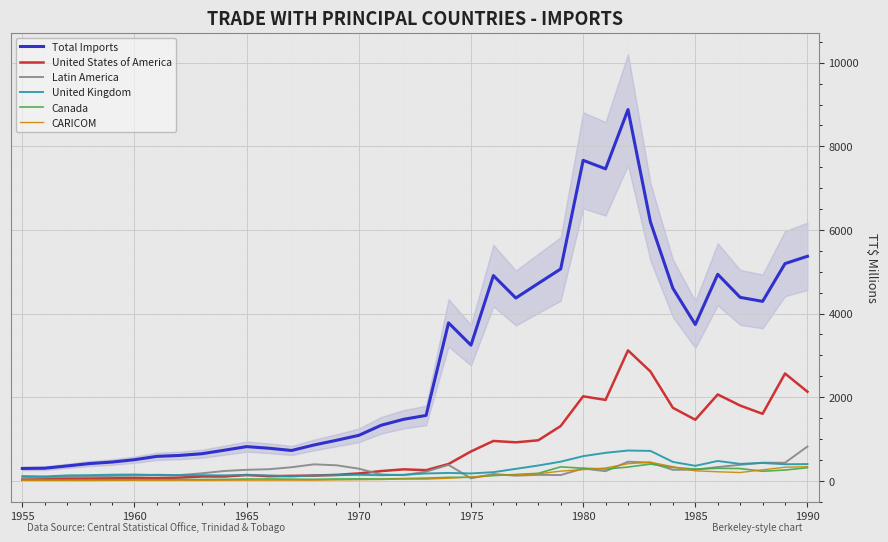

Is it true that United Kingdom equals 176.0 at 1975?

True